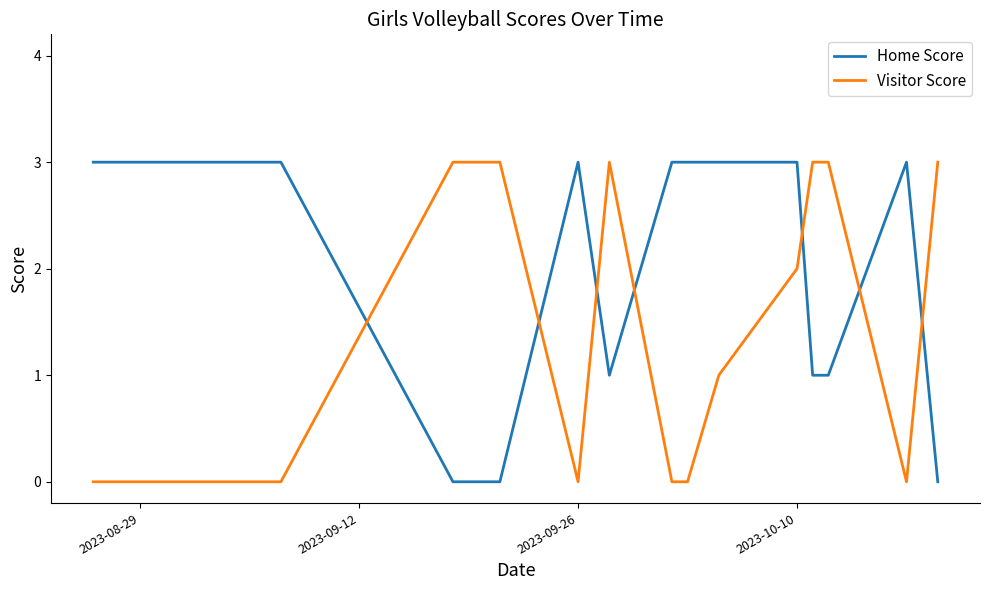

What is the greatest value displayed?

3